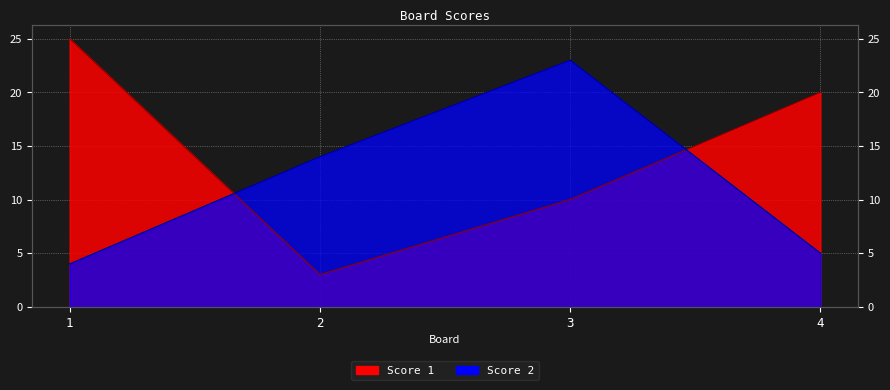

What is the difference between the Score 1 values at 1 and 2?

22